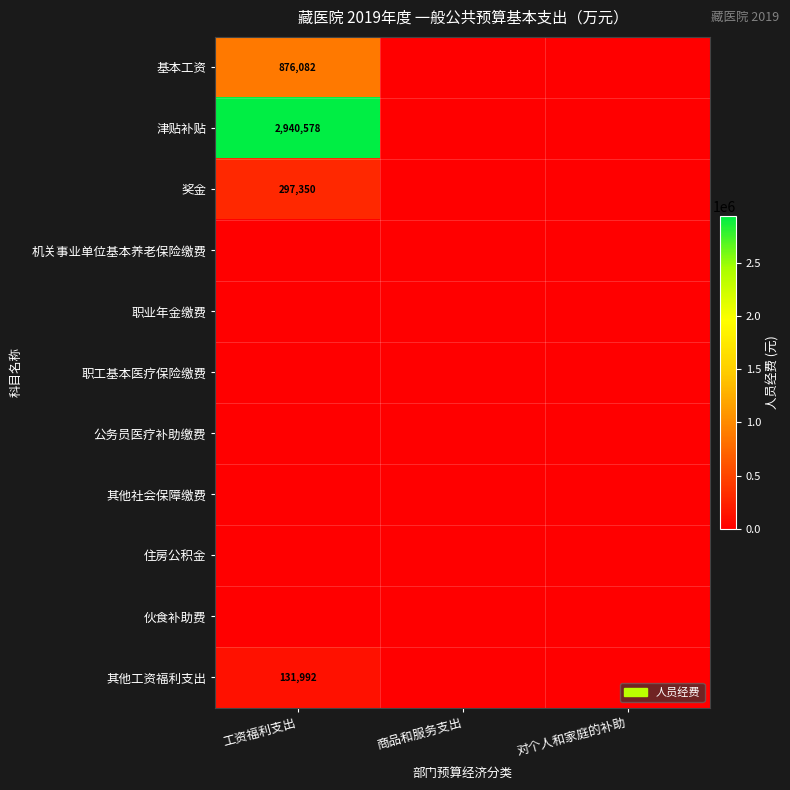

At how many categories does at least one series exceed 2139485?

1